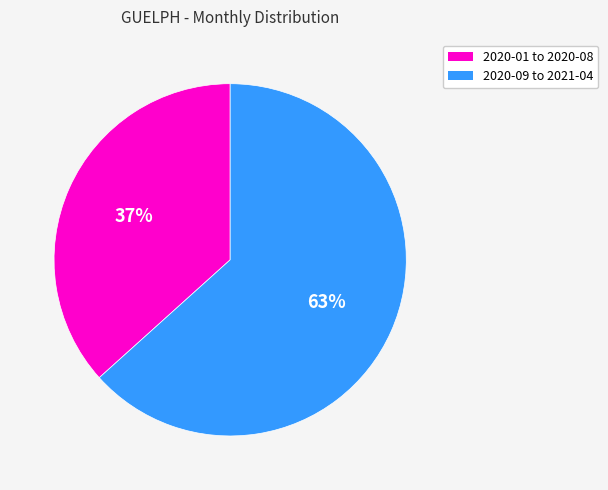

Does any single category account for the majority?

Yes